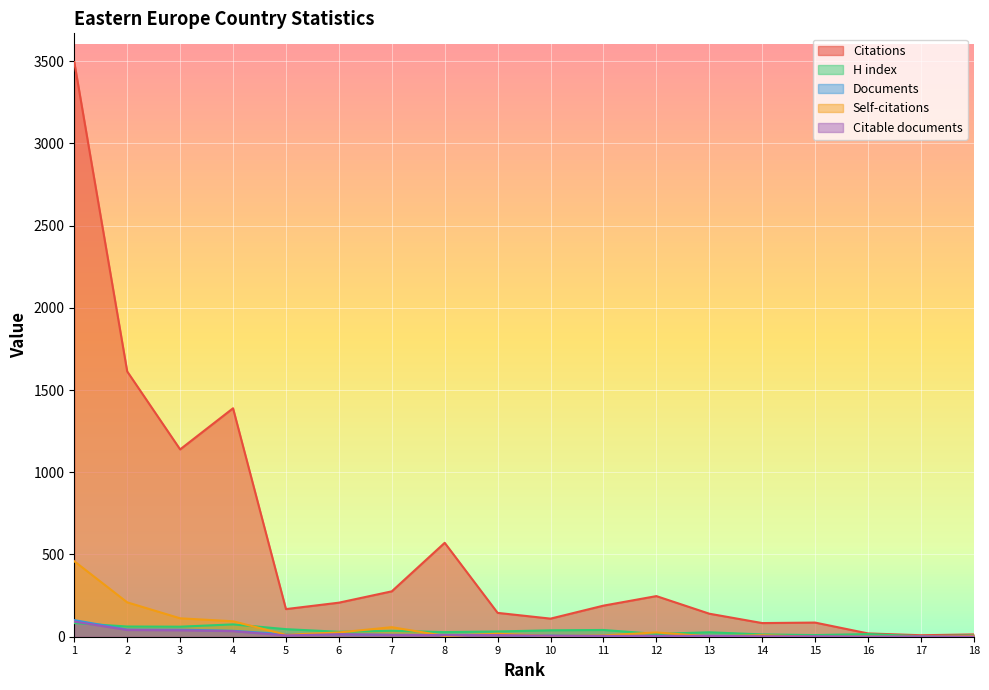

What is the difference between the highest and lowest values at 2?

1572